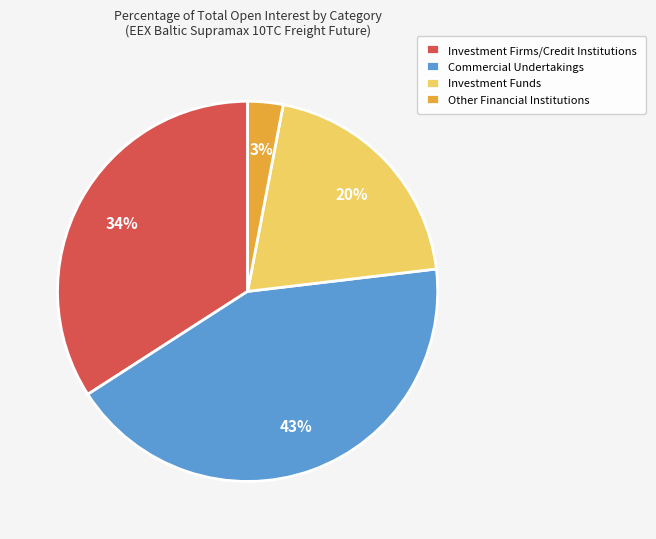

Rank the categories by value from lowest to highest.

Other Financial Institutions, Investment Funds, Investment Firms/Credit Institutions, Commercial Undertakings